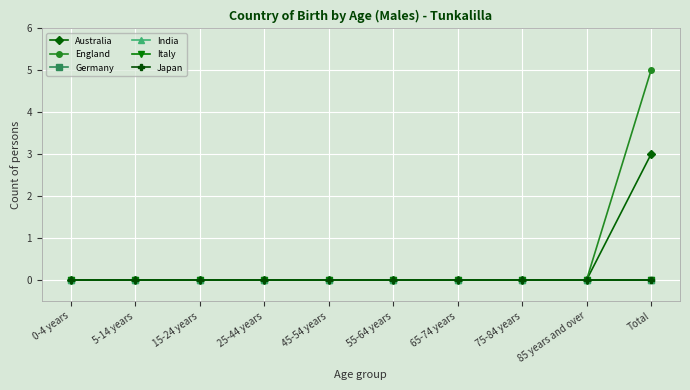

Is this an area chart (filled region under the line)?

No